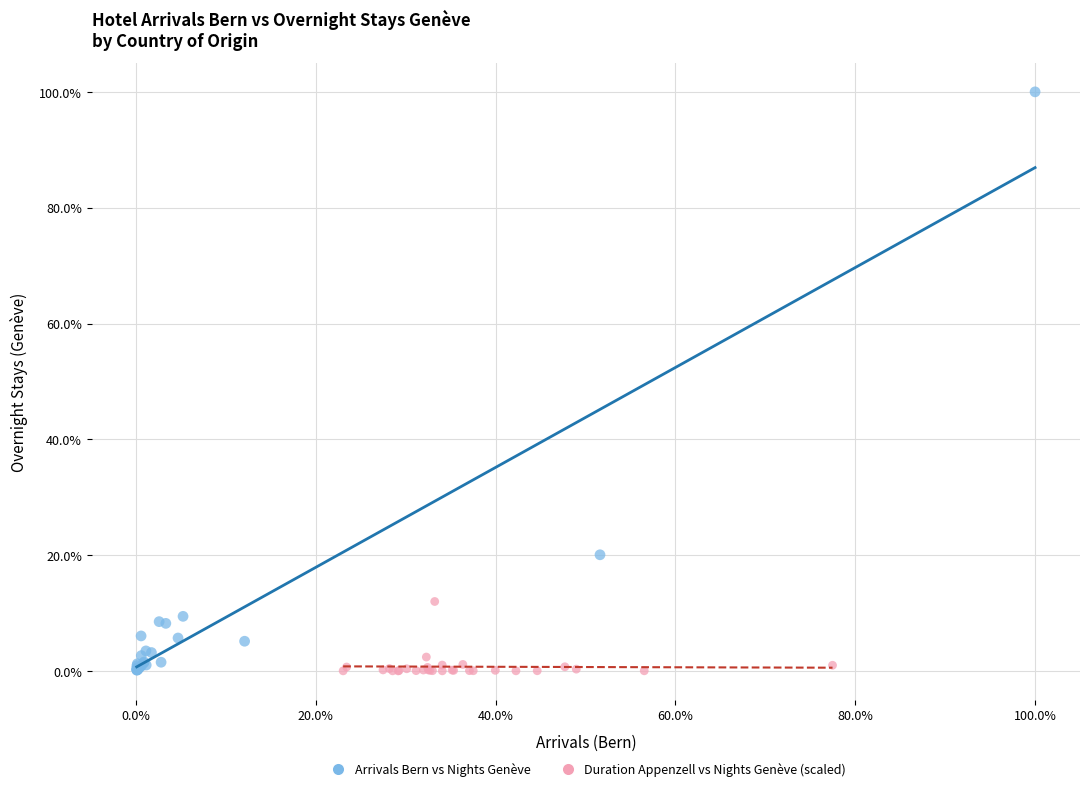

Which series has the widest spread of Y values?

Arrivals Bern vs Nights Genève